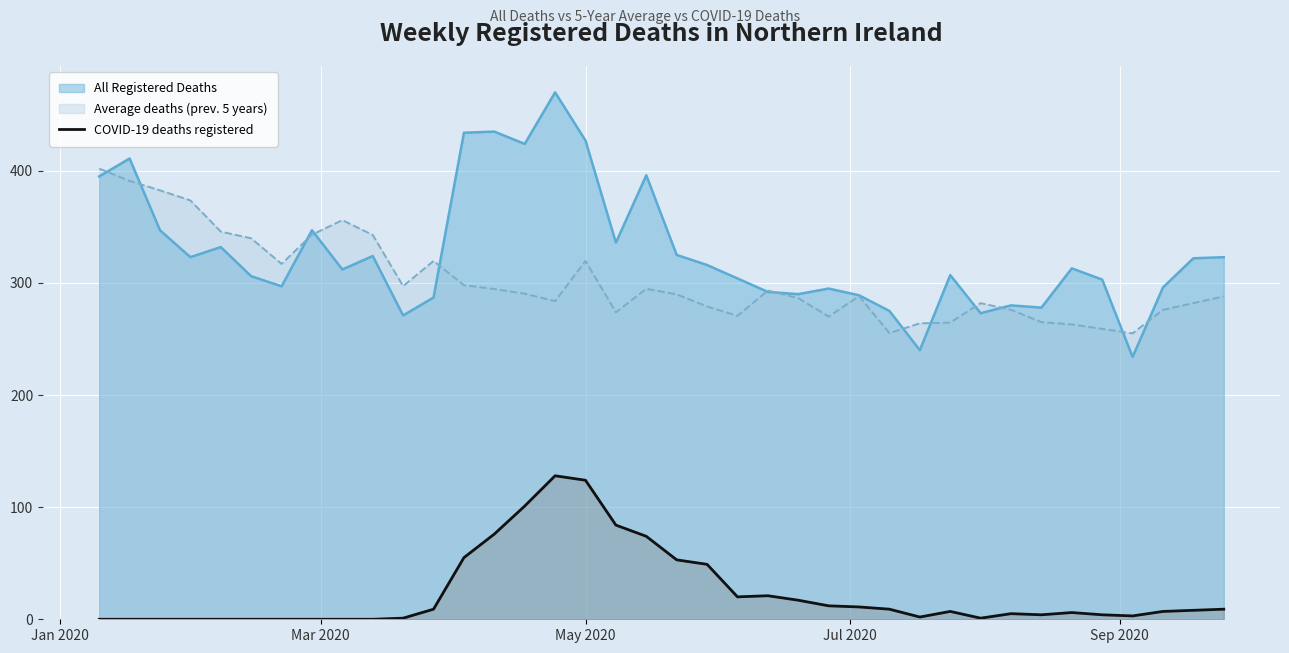

Which series has the largest total across all categories?

All Registered Deaths